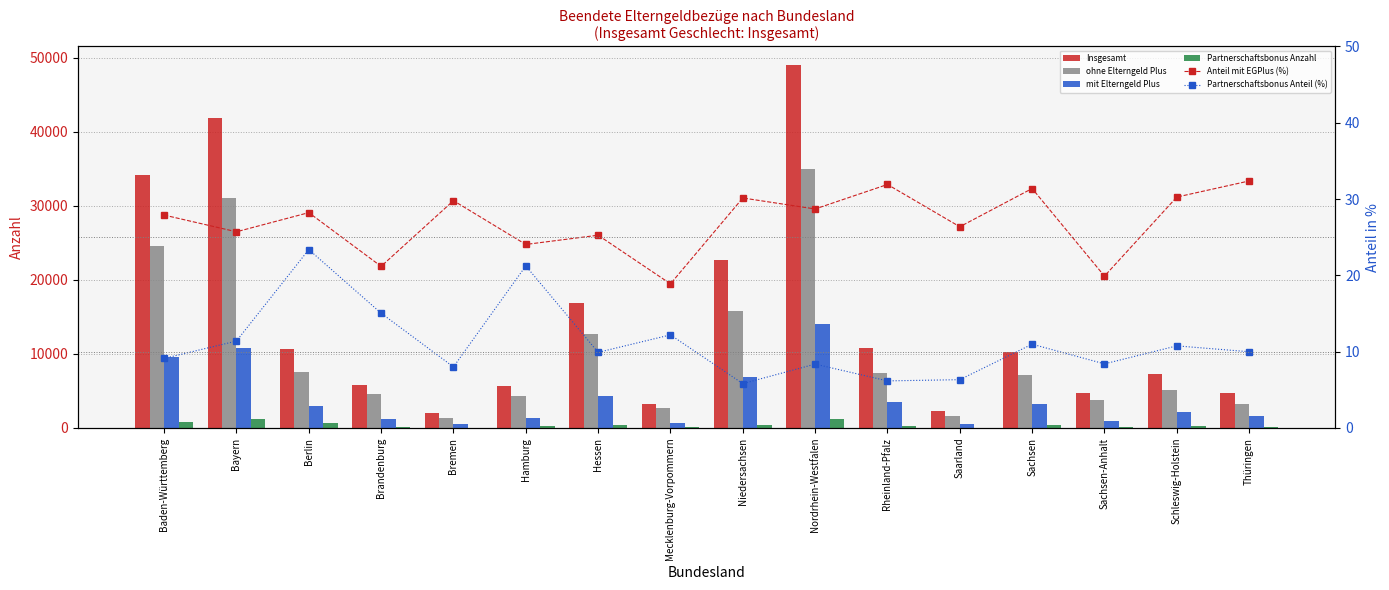

Which label corresponds to the smallest value in the chart?

Niedersachsen